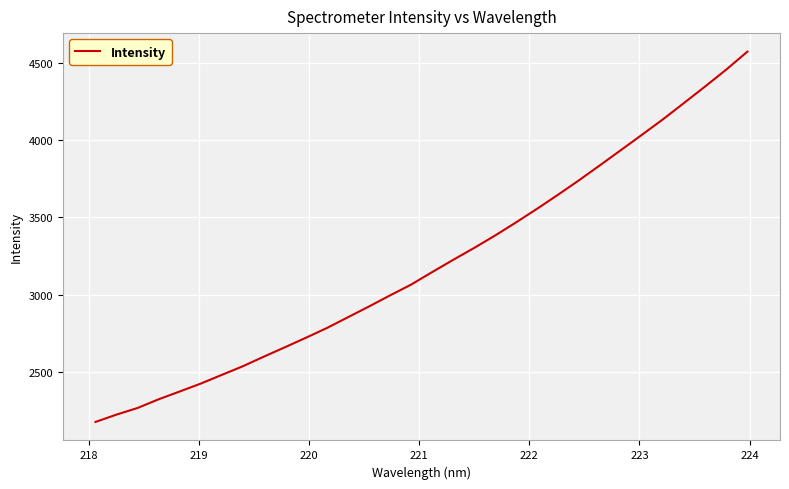

How many values exceed 3145?

16